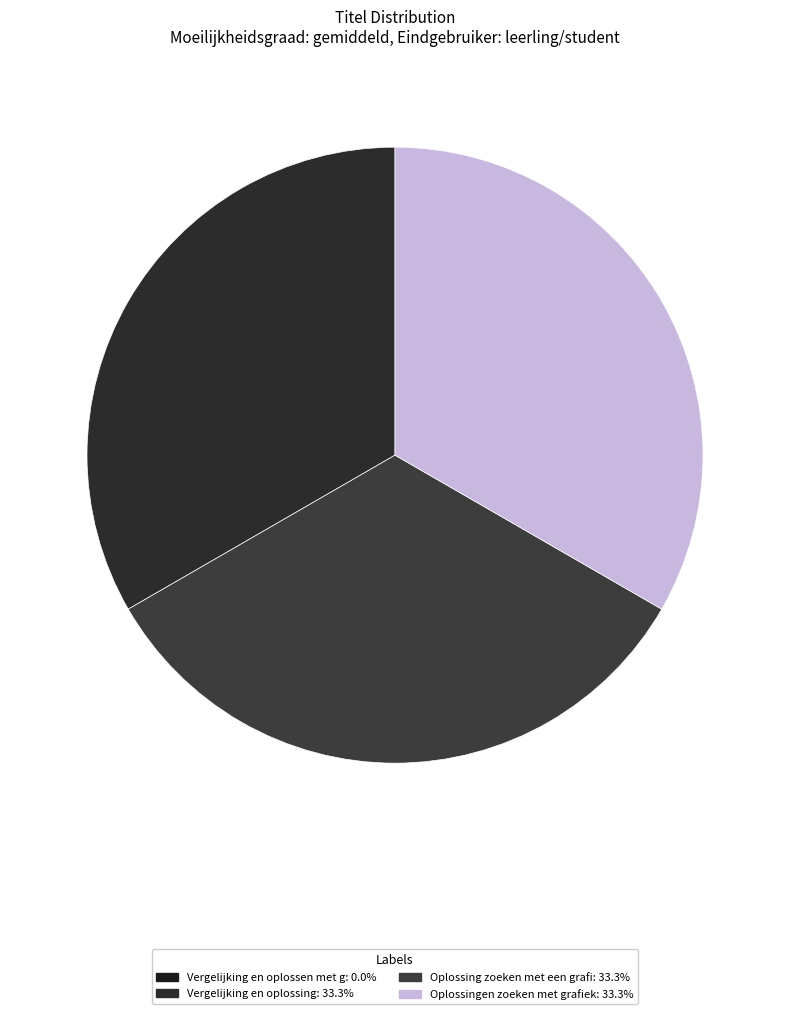

Rank the categories by value from highest to lowest.

Oplossingen zoeken met grafieken, Oplossing zoeken met een grafiek, Vergelijking en oplossing, Vergelijking en oplossen met grafieken